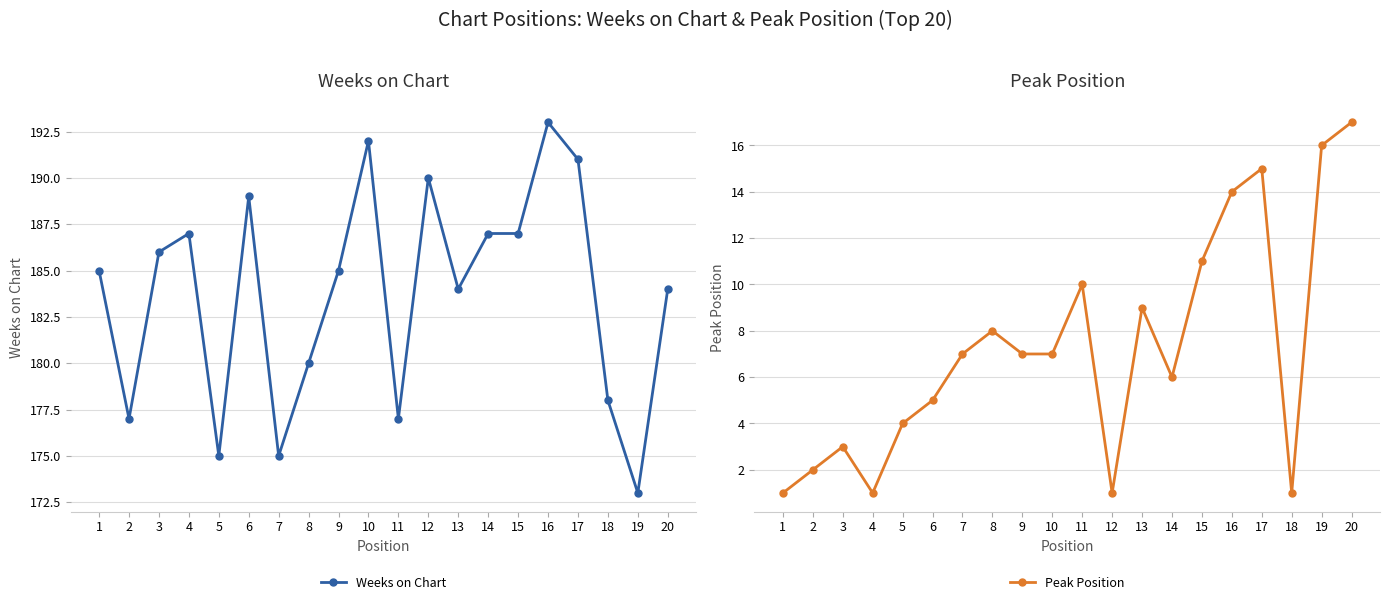

True or false: Weeks on Chart and Peak Position intersect in this chart.

False